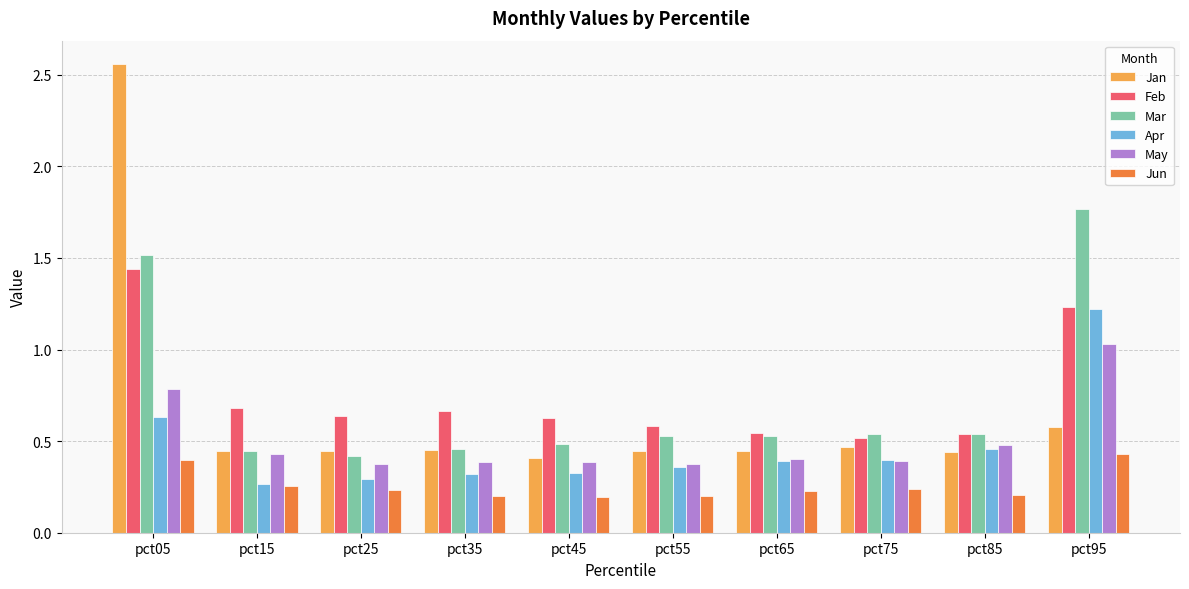

Which series has the widest spread of values?

Jan